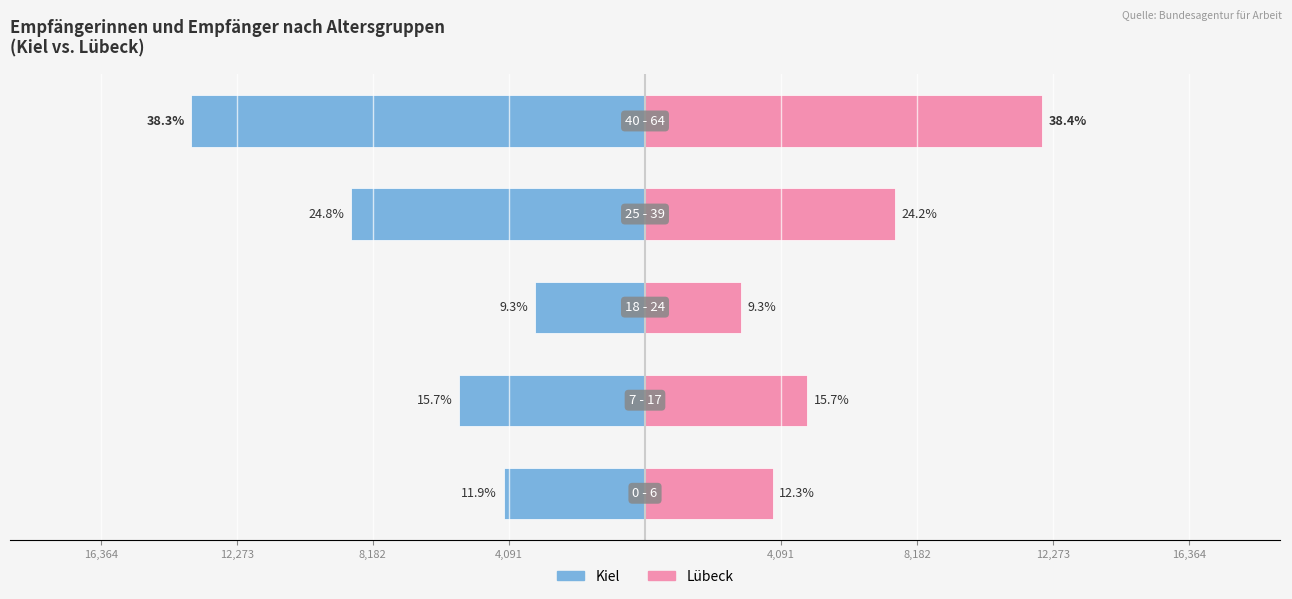

Reading right to left, what are all the values shown in this chart?

Kiel: 4,091=-13637	16,364=-8848	12,273=-3318	8,182=-5592	4,091=-4248
Lübeck: 4,091=11942	16,364=7522	12,273=2879	8,182=4881	4,091=3835